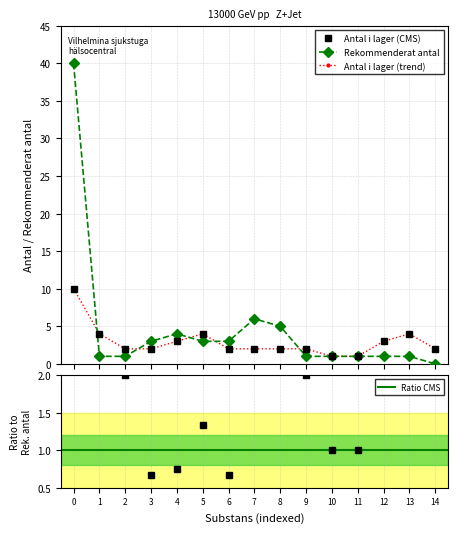

How many data points in Rekommenderat antal are less than 1?

1